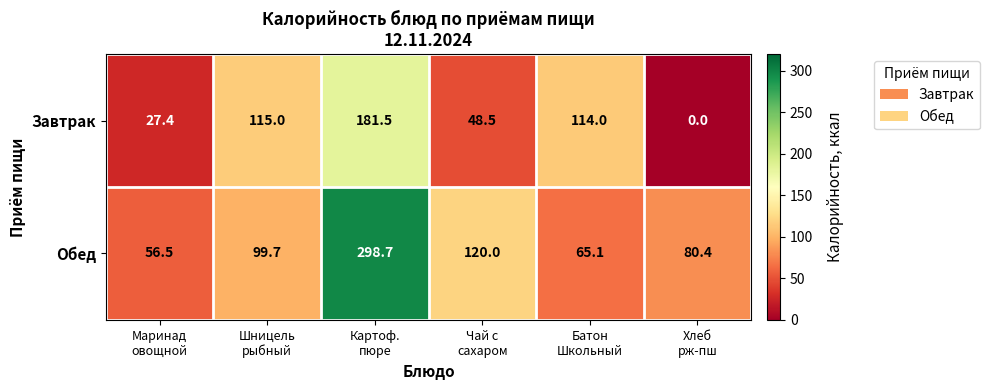

What is the maximum value for Завтрак?

181.5